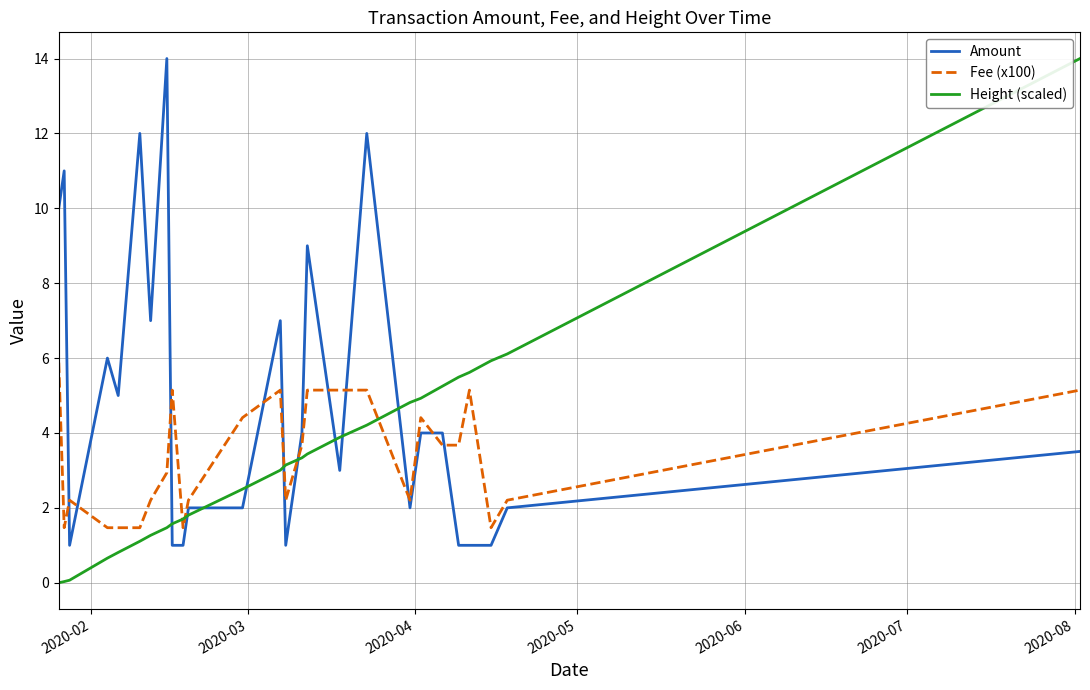

True or false: Fee (x100) and Amount intersect in this chart.

True